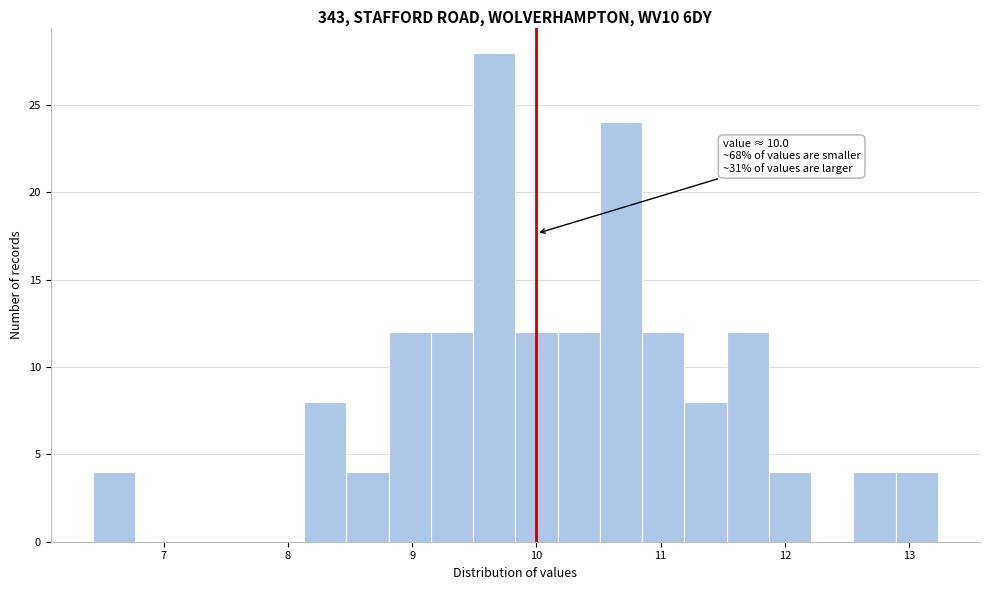

Around what value on the x-axis is the tallest bar? Give the approximate position of its centre, as read against the axis.

9.7